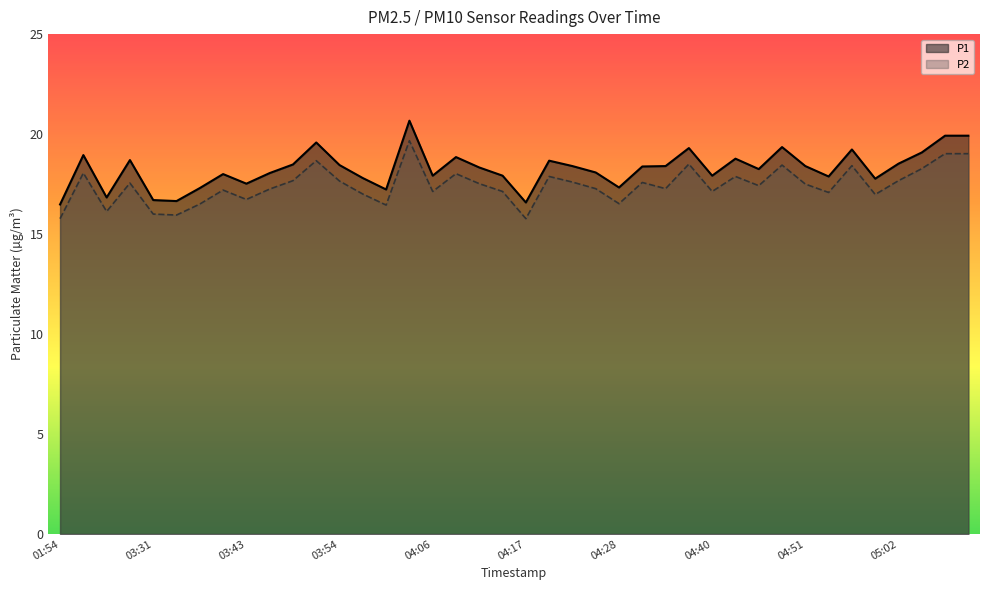

Reading right to left, extract all data points from this chart.

P1: 05:11=19.9	05:08=19.9	05:05=19.1	05:02=18.5	04:59=17.8	04:57=19.2	04:54=17.9	04:51=18.4	04:48=19.4	04:45=18.2	04:43=18.8	04:40=17.9	04:37=19.3	04:34=18.4	04:31=18.4	04:28=17.3	04:26=18.1	04:23=18.4	04:20=18.7	04:17=16.6	04:14=17.9	04:11=18.3	04:08=18.9	04:06=17.9	04:03=20.7	04:00=17.2	03:57=17.8	03:54=18.4	03:51=19.6	03:48=18.5	03:45=18.1	03:43=17.5	03:40=18.0	03:37=17.3	03:34=16.6	03:31=16.7	03:28=18.7	03:26=16.8	03:23=18.9	01:54=16.5
P2: 05:11=19.0	05:08=19.0	05:05=18.3	05:02=17.7	04:59=17.0	04:57=18.4	04:54=17.1	04:51=17.5	04:48=18.4	04:45=17.4	04:43=17.9	04:40=17.1	04:37=18.5	04:34=17.3	04:31=17.6	04:28=16.5	04:26=17.3	04:23=17.6	04:20=17.9	04:17=15.8	04:14=17.1	04:11=17.5	04:08=18.0	04:06=17.1	04:03=19.7	04:00=16.4	03:57=17.0	03:54=17.6	03:51=18.7	03:48=17.7	03:45=17.2	03:43=16.7	03:40=17.2	03:37=16.5	03:34=15.9	03:31=16.0	03:28=17.6	03:26=16.1	03:23=18.1	01:54=15.8